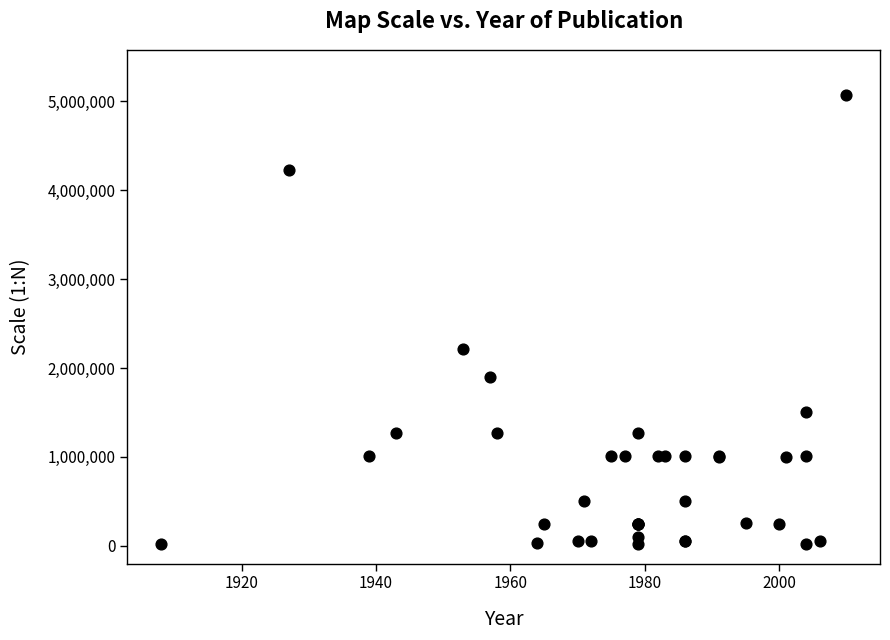

What Y value in the scatter plot is closest to 2542320?

2217600